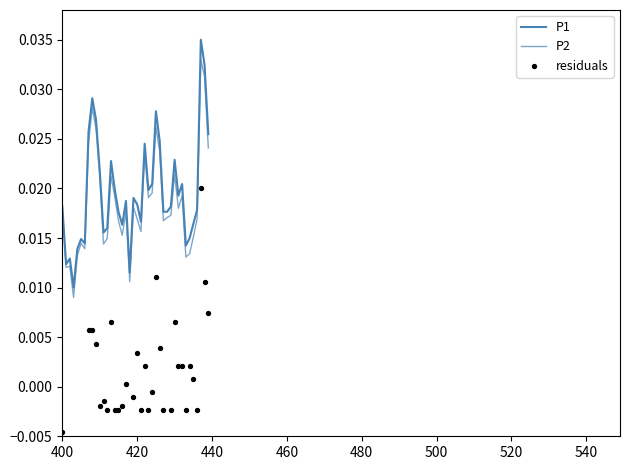

Which series has the largest Y range (max minus min)?

residuals